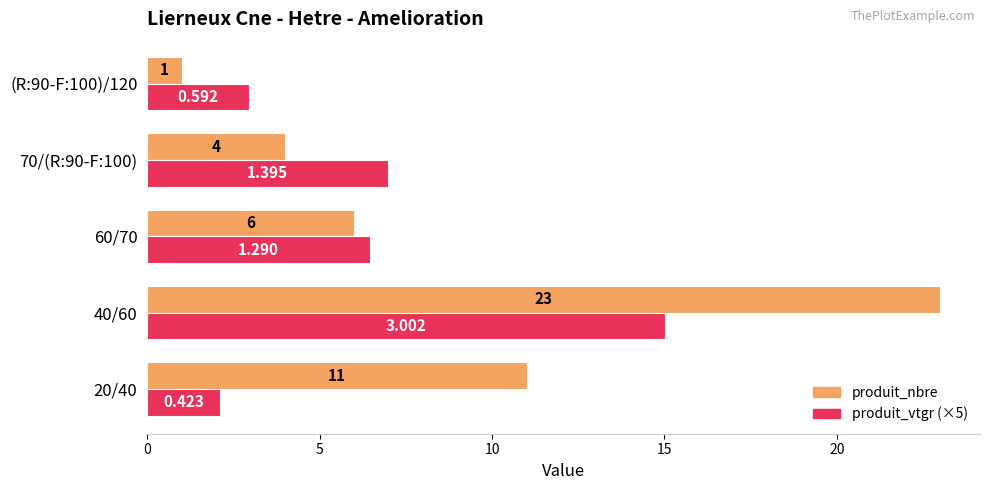

Which series has the largest total across all categories?

produit_nbre